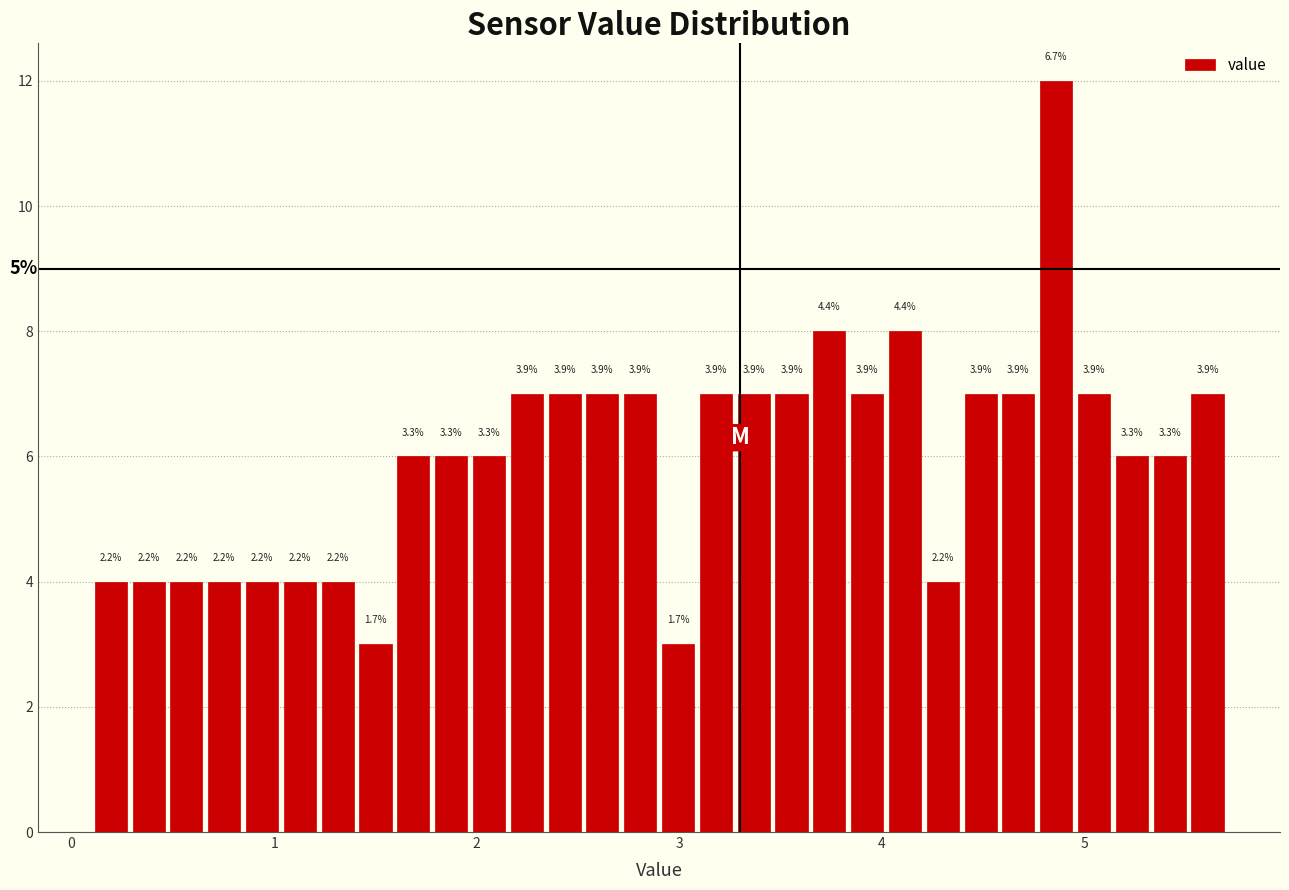

Read against the x-axis, roughly where is the centre of the tallest bar?

4.9